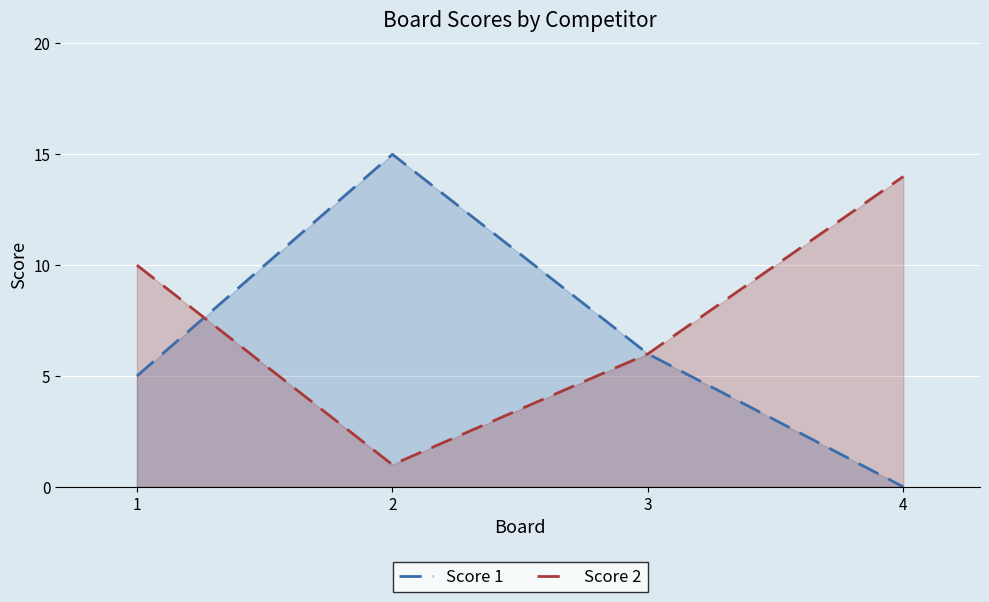

Rank the series by their average value, from lowest to highest.

Score 1, Score 2